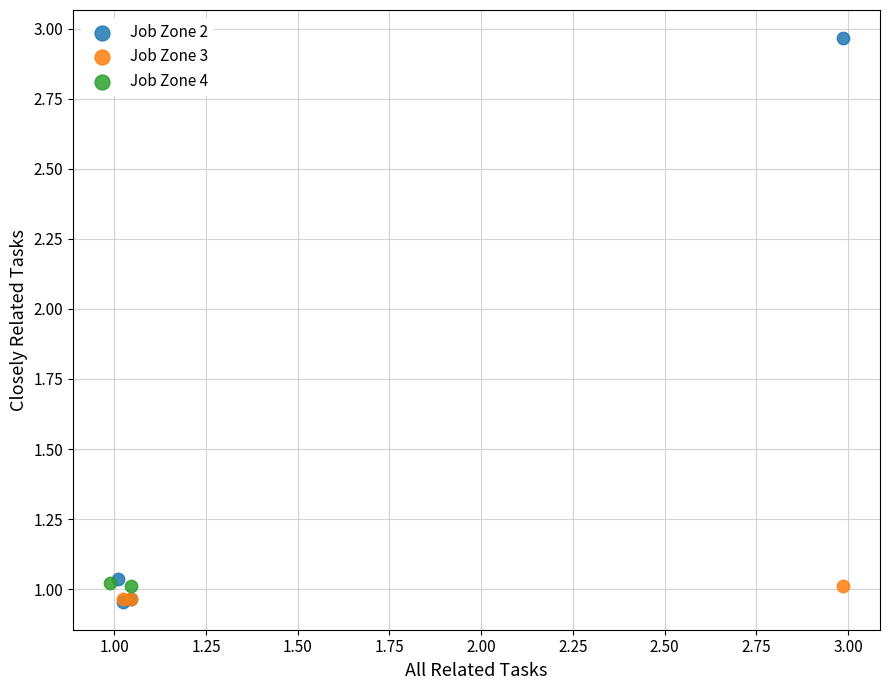

Which series reaches the maximum Y coordinate?

Job Zone 2